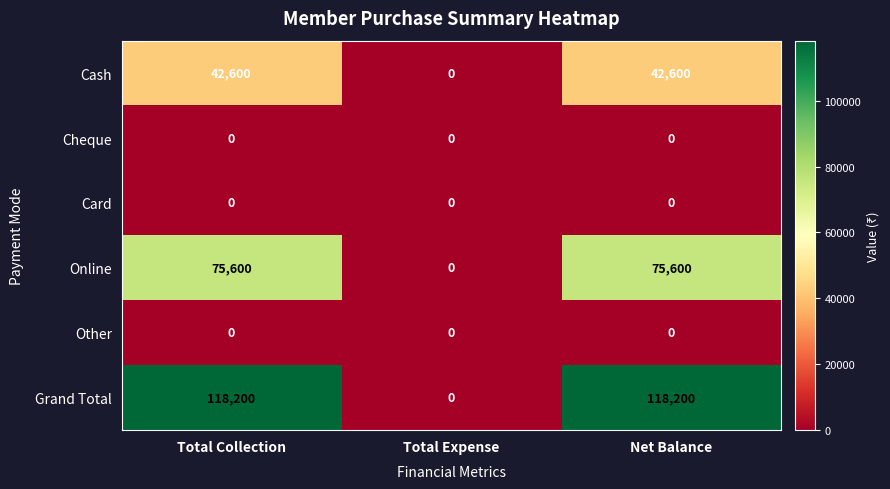

How many categories are shown in the chart?

3